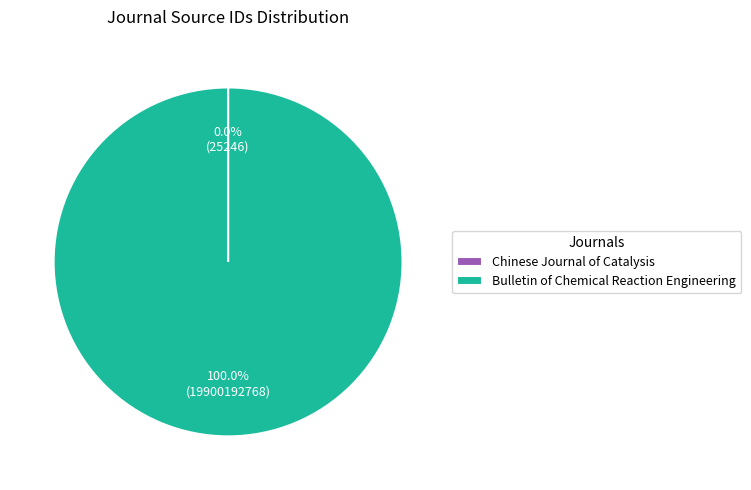

Which category accounts for the majority?

Bulletin of Chemical Reaction Engineering